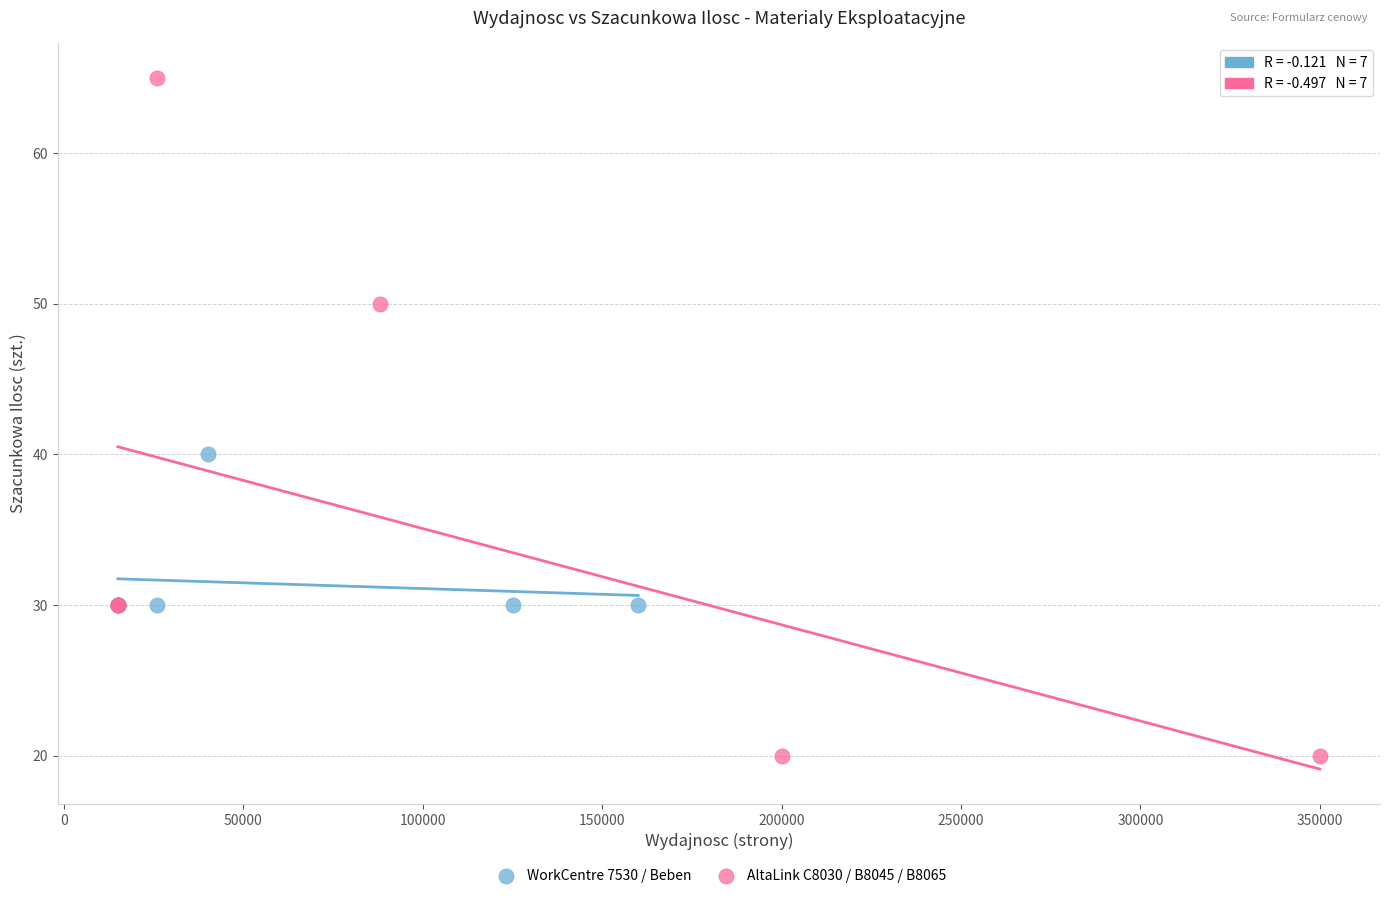

Which series reaches the maximum Y coordinate?

AltaLink C8030 / B8045 / B8065